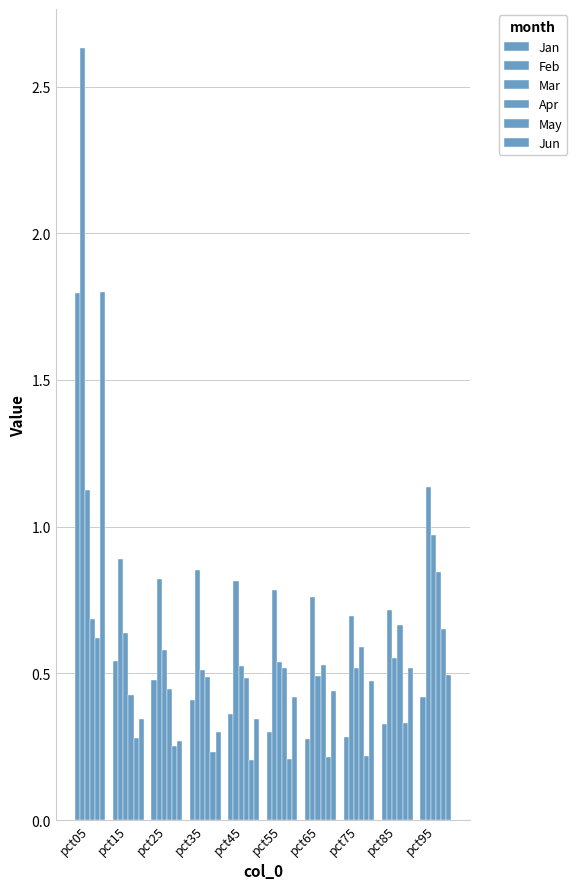

How many series are shown in this chart?

6